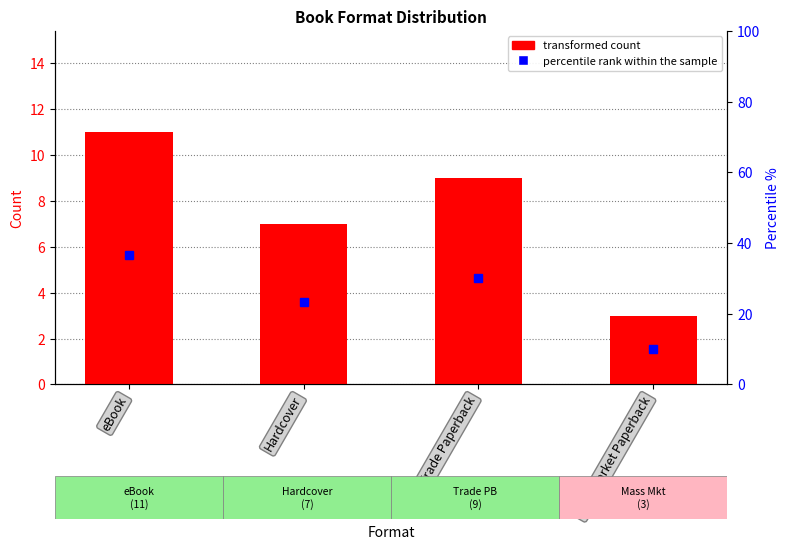

The chart shows a value of 1 at Mass Market Paperback. True or false?

False